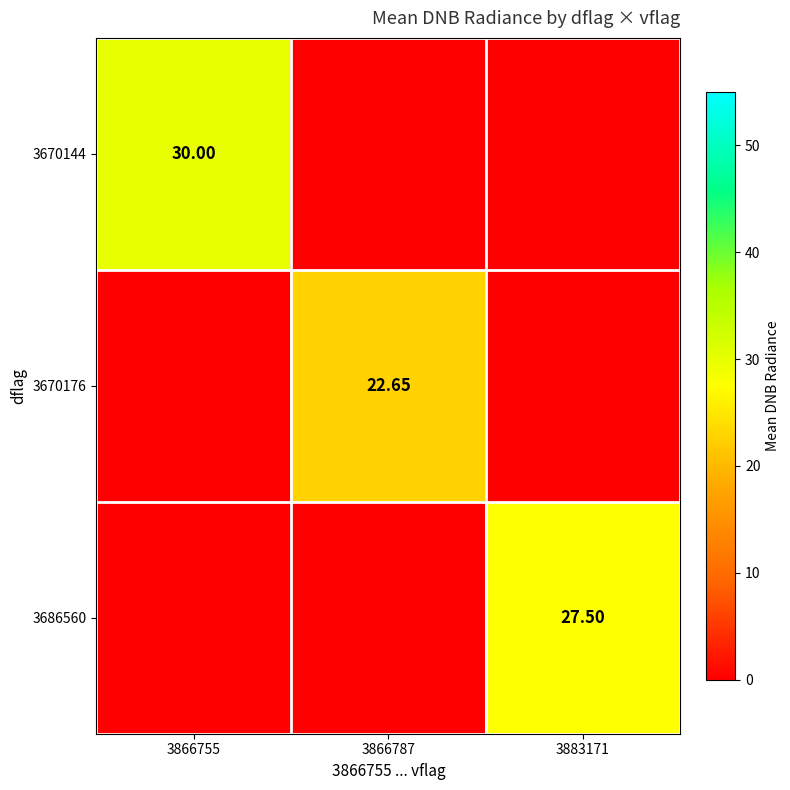

Between 3866755 and 3866787, which series saw the biggest shift?

3670144